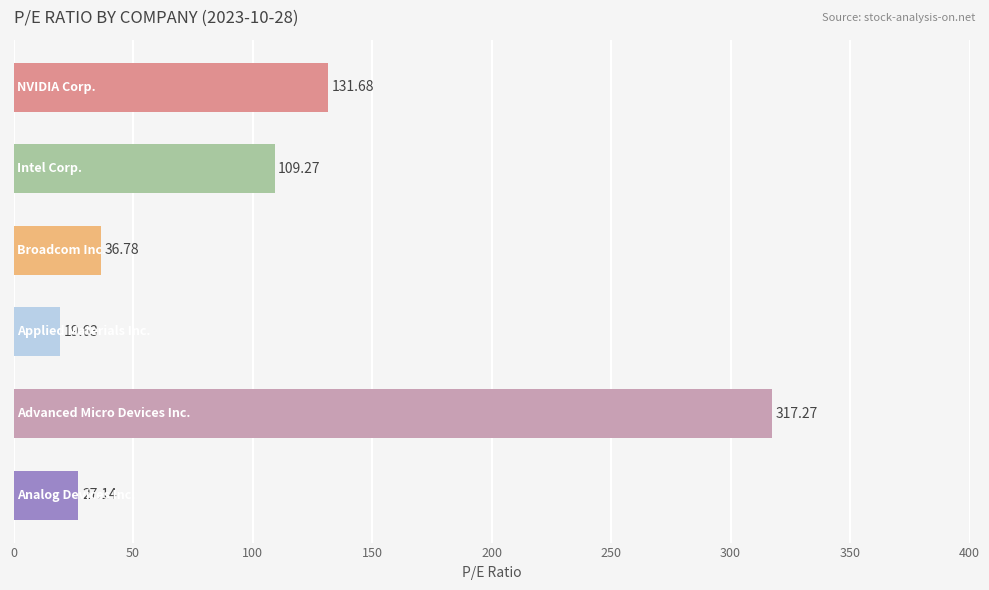

What is the average value?

107.0